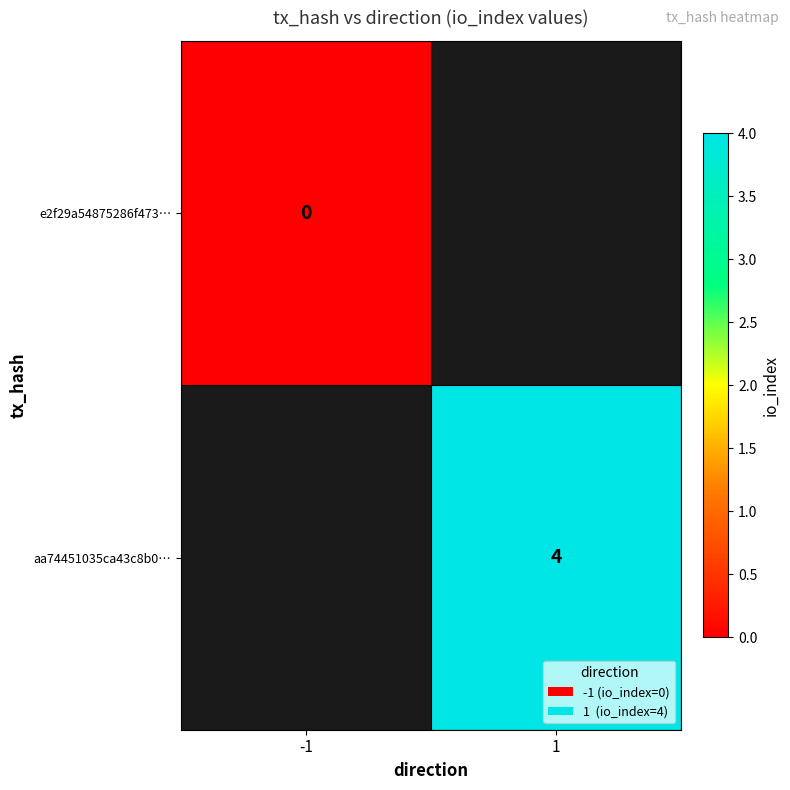

The value of aa74451035ca43c8b0… at 1 is 1. True or false?

False